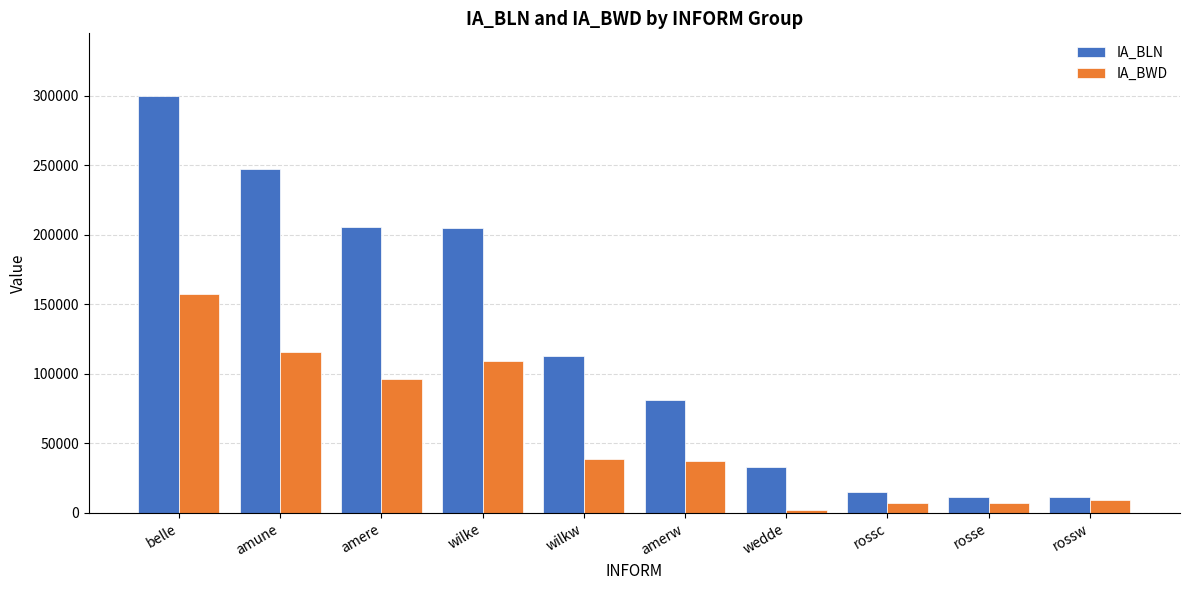

What are all the series names shown in the legend?

IA_BLN, IA_BWD